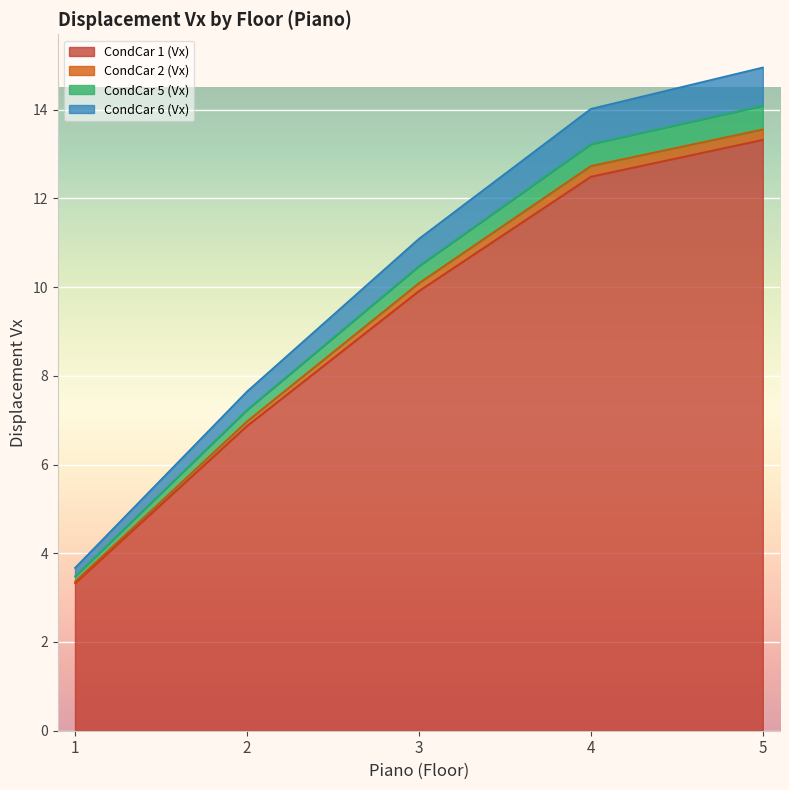

Where is CondCar 6 (Vx) nearest to the value 8?

2